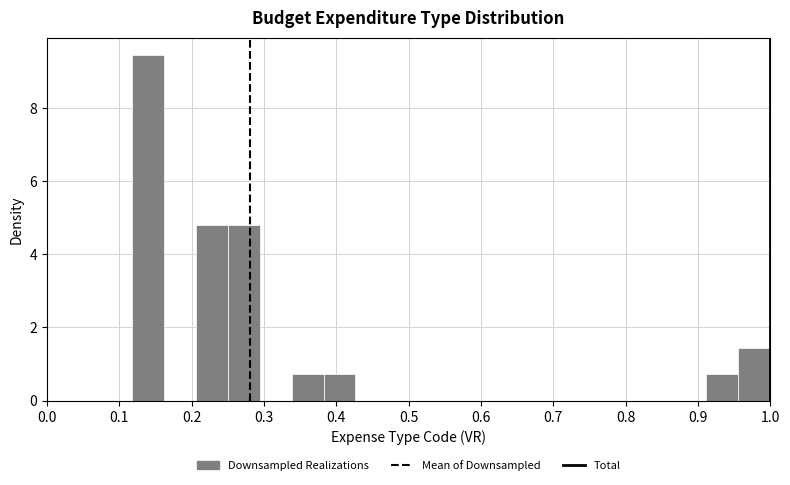

What is the height of the bar covering 0.34 to 0.38 on the x-axis? Neither the bar edges nor the heights are printed on the chart, so give them approximately, as read against the axes.

0.8